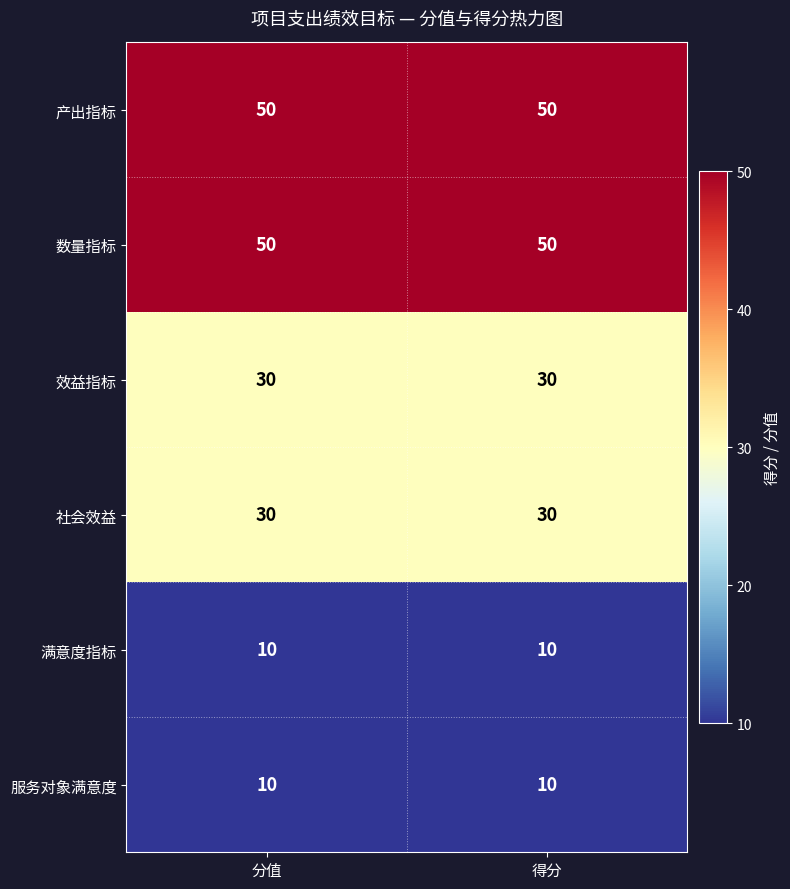

Reading left to right, list all the values displayed in this chart.

产出指标: 分值=50	得分=50
数量指标: 分值=50	得分=50
效益指标: 分值=30	得分=30
社会效益: 分值=30	得分=30
满意度指标: 分值=10	得分=10
服务对象满意度: 分值=10	得分=10